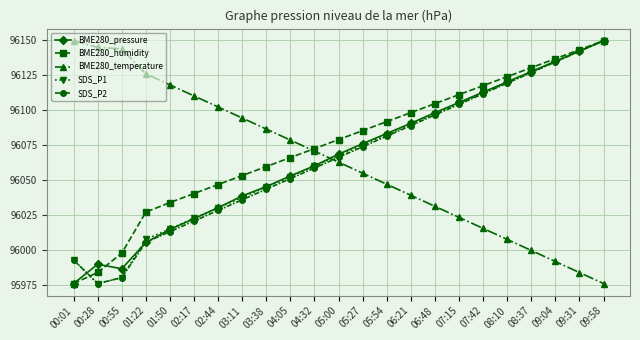

What is the difference between the maximum and minimum values in the SDS_P2 series?

173.8